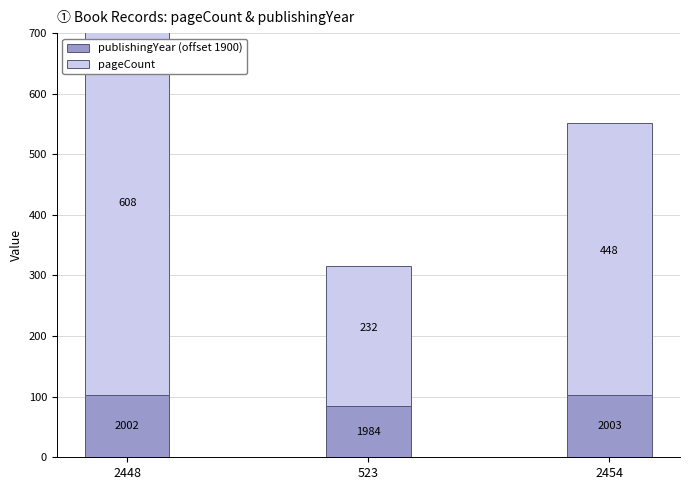

Count the number of data series in this chart.

2